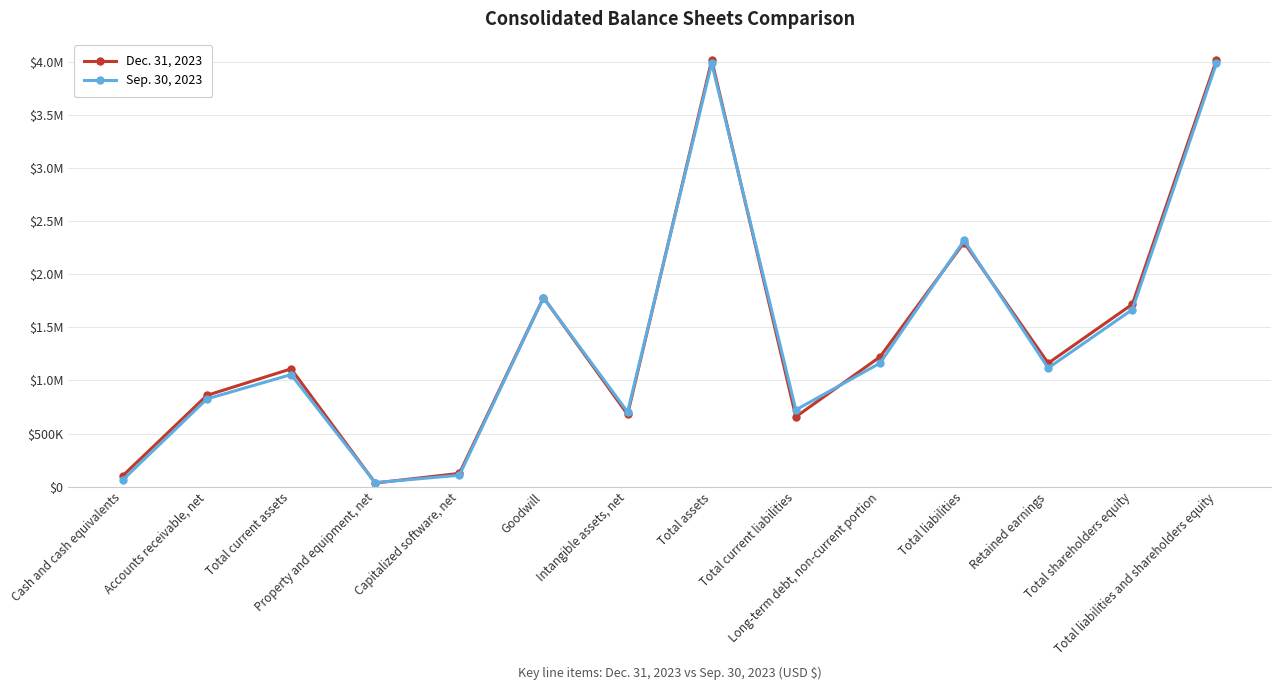

The value of Dec. 31, 2023 at Total assets is 6050488. True or false?

False